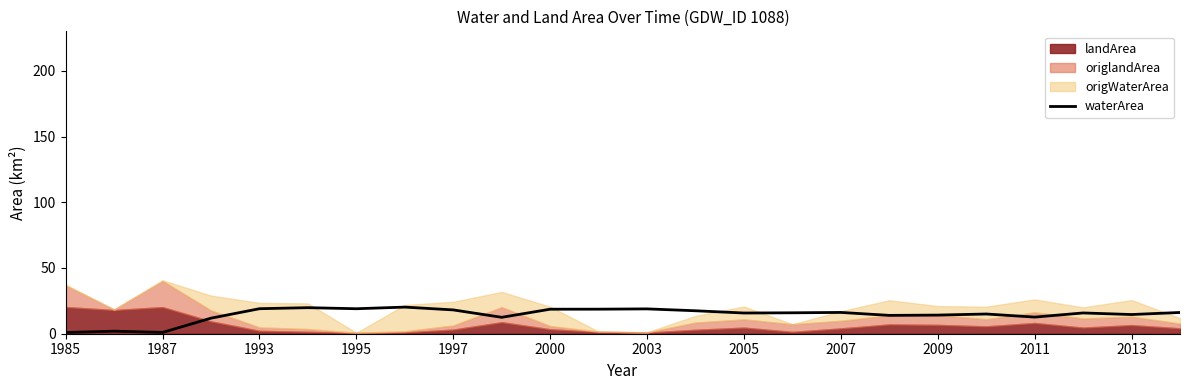

Reading left to right, what are all the values shown in this chart?

0.9	1.9	1.0	11.8	19.0	19.8	19.0	20.2	18.1	12.5	18.6	18.7	18.9	17.5	15.8	15.9	16.2	14.0	14.2	15.0	12.7	15.8	14.6	16.2